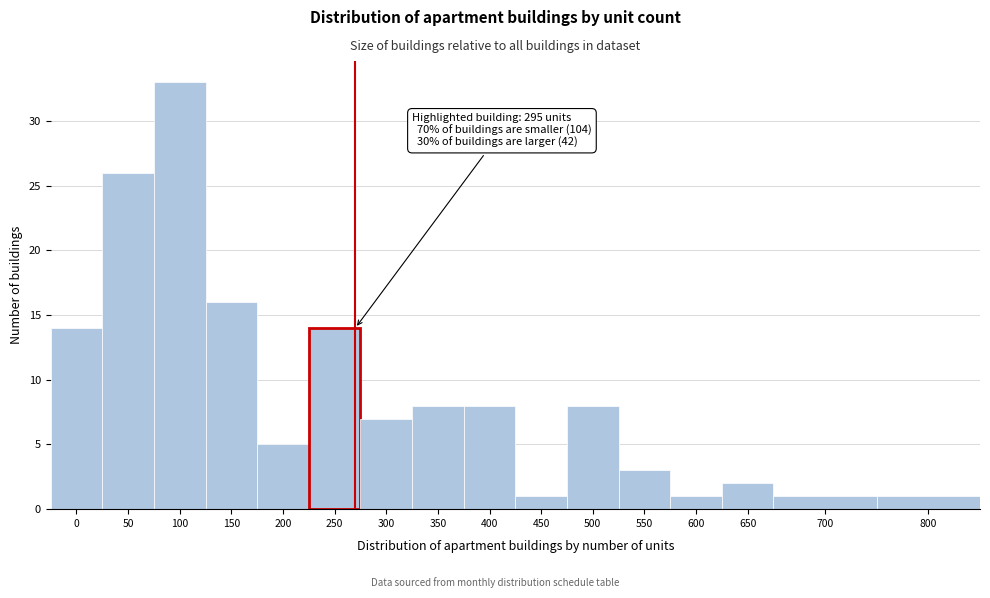

Reading left to right, extract all data points from this chart.

0=14	50=26	100=33	150=16	200=5	250=14	300=7	350=8	400=8	450=1	500=8	550=3	600=1	650=2	700=1	800=1